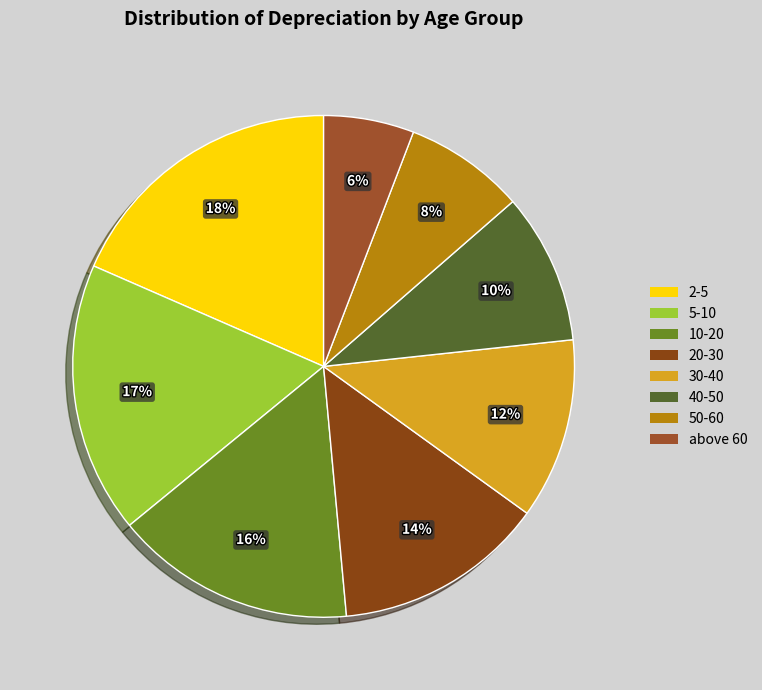

Is there a majority slice in this chart?

No